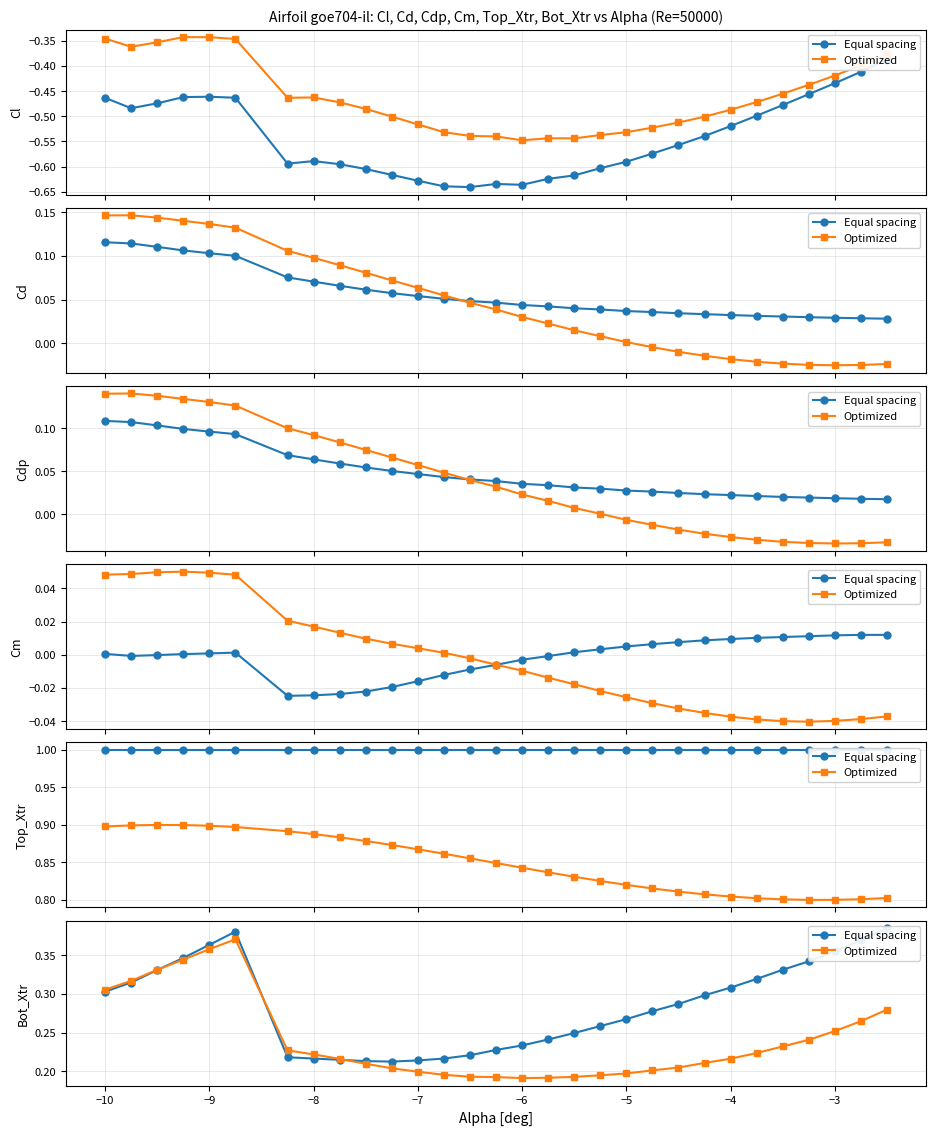

Rank the series by their maximum value, from lowest to highest.

Optimized, Equal spacing